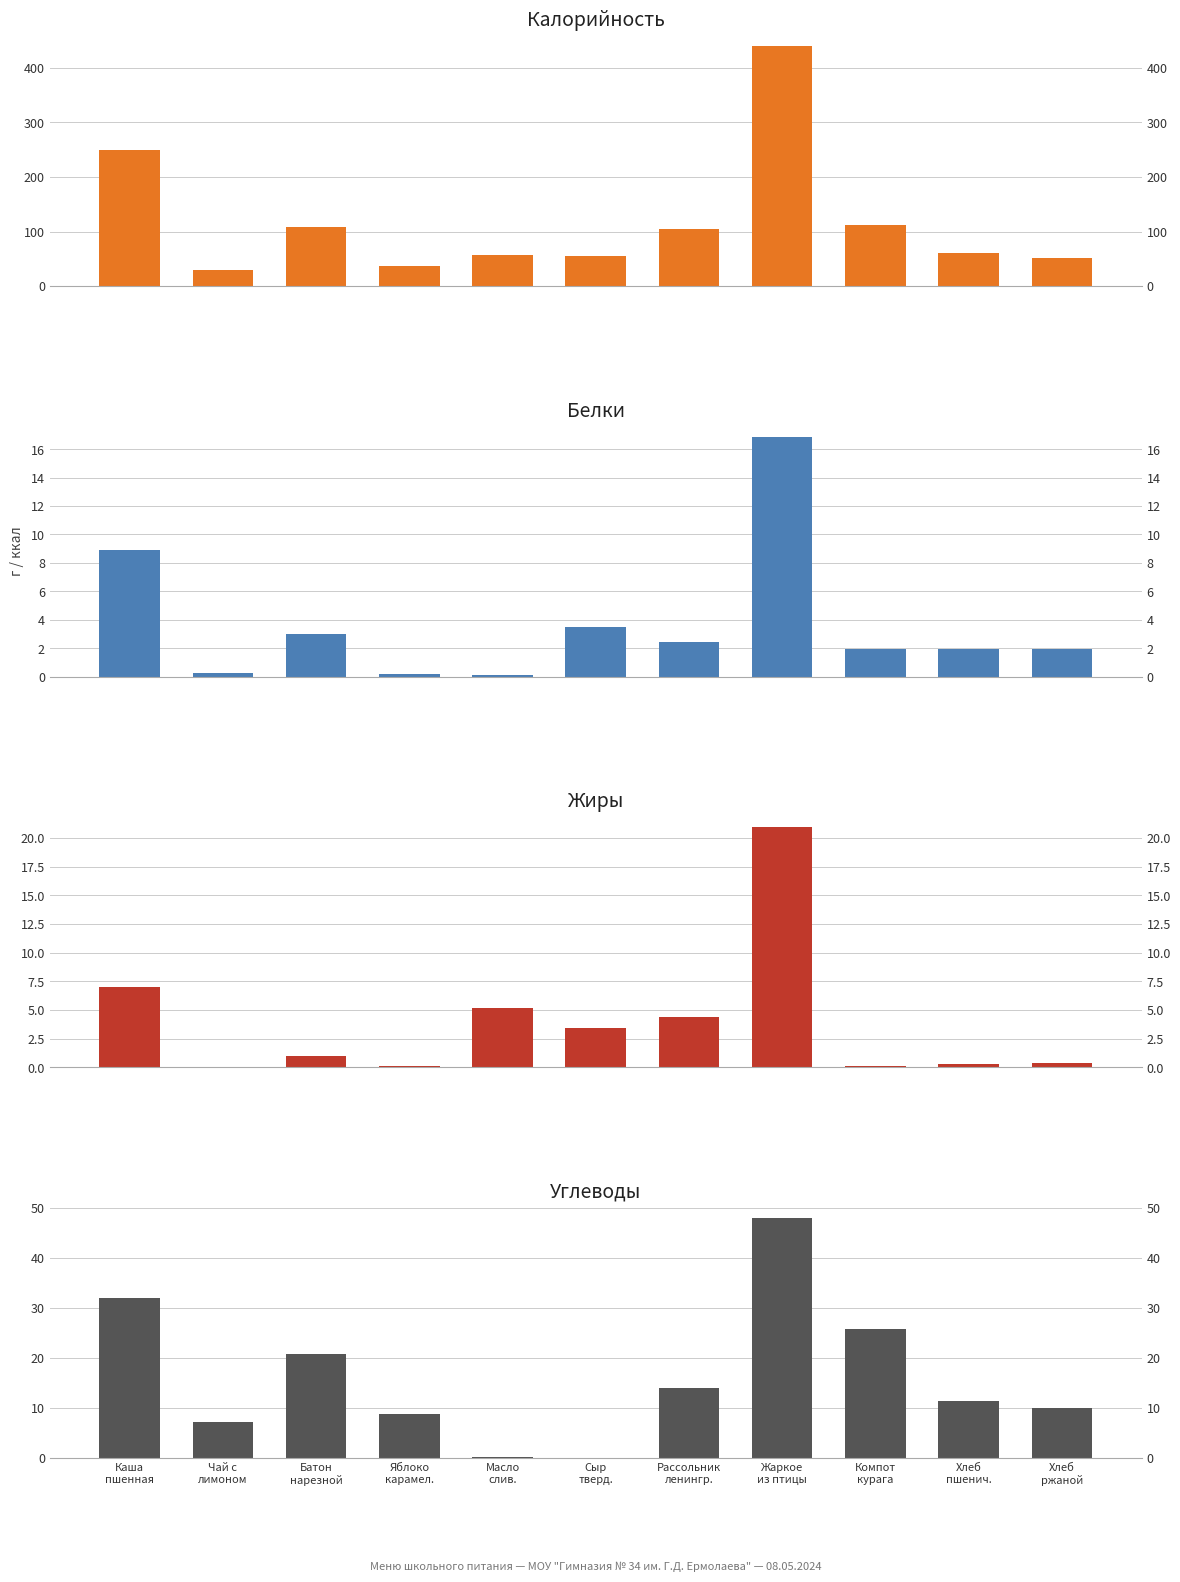

Rank the categories by Белки value from lowest to highest.

Масло
слив., Яблоко
карамел., Чай с
лимоном, Компот
курага, Хлеб
пшенич., Хлеб
ржаной, Рассольник
ленингр., Батон
нарезной, Сыр
тверд., Каша
пшенная, Жаркое
из птицы